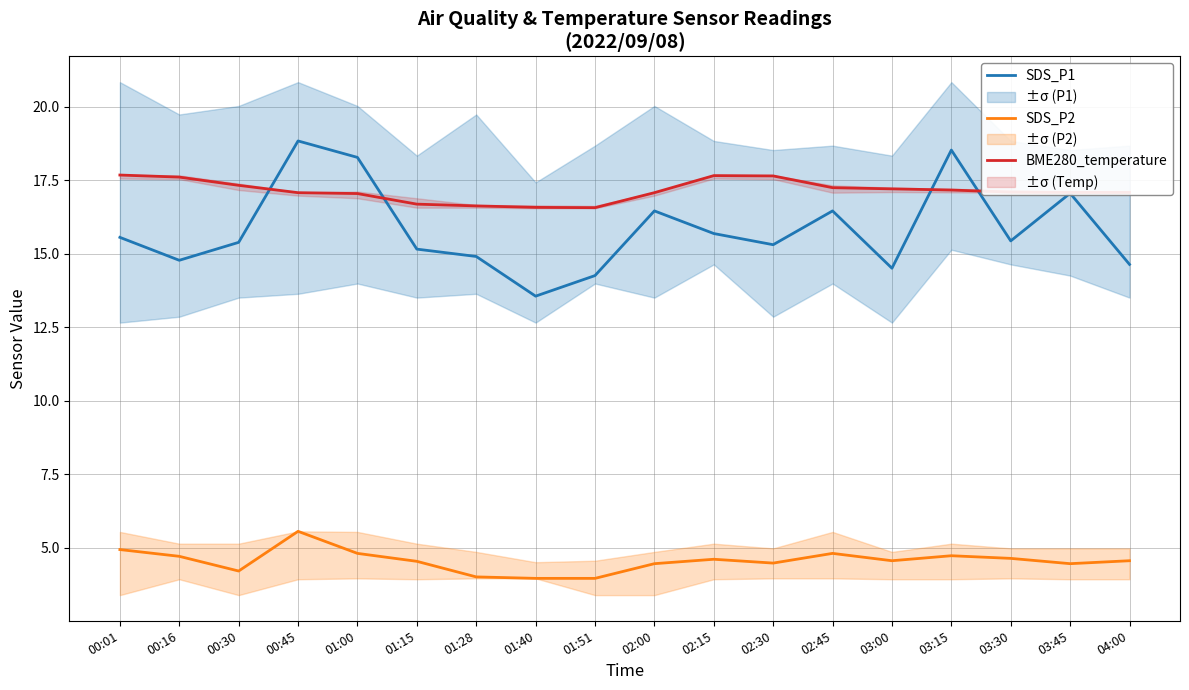

How many values in the SDS_P2 series are below 4?

2